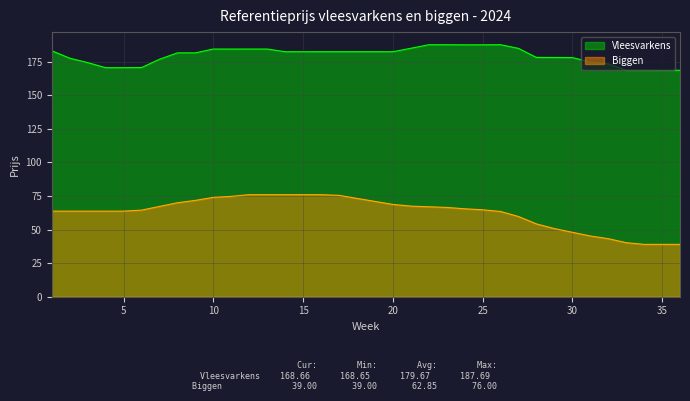

Rank the series at 18 from lowest to highest value.

Biggen, Vleesvarkens